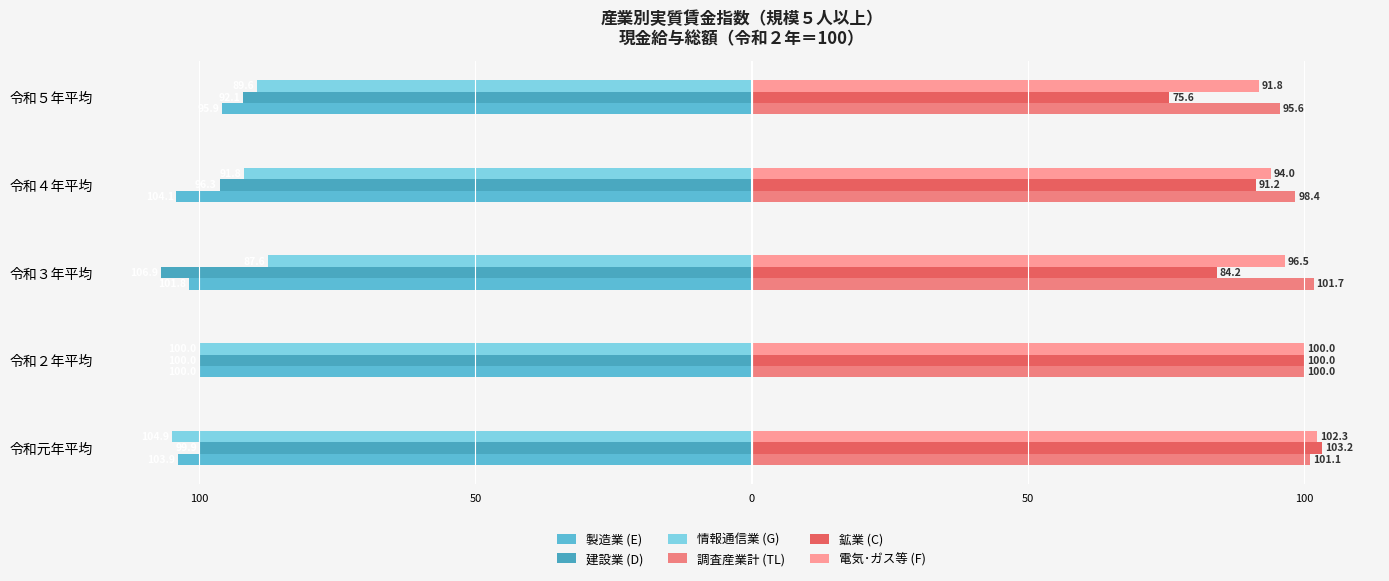

Does the chart contain any negative values?

Yes